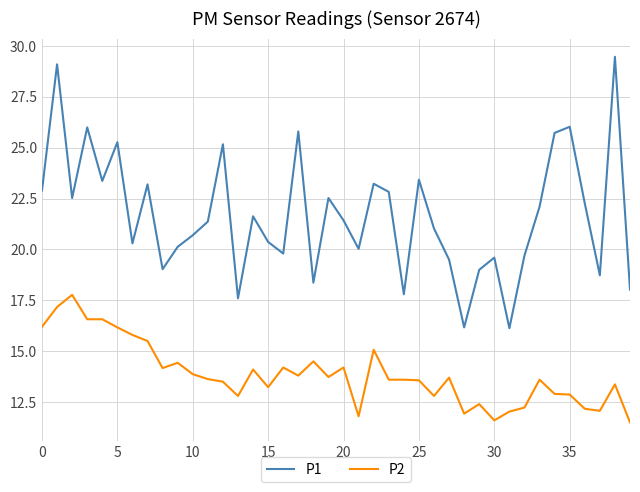

What is the highest value of the P2 series?

17.8